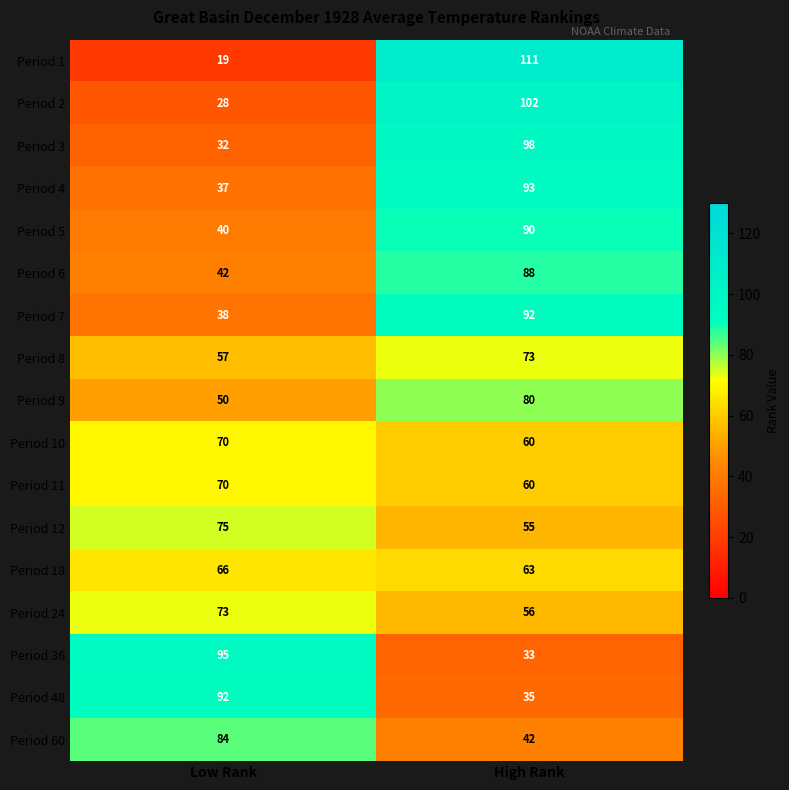

What is the difference between the highest and lowest values at High Rank?

78